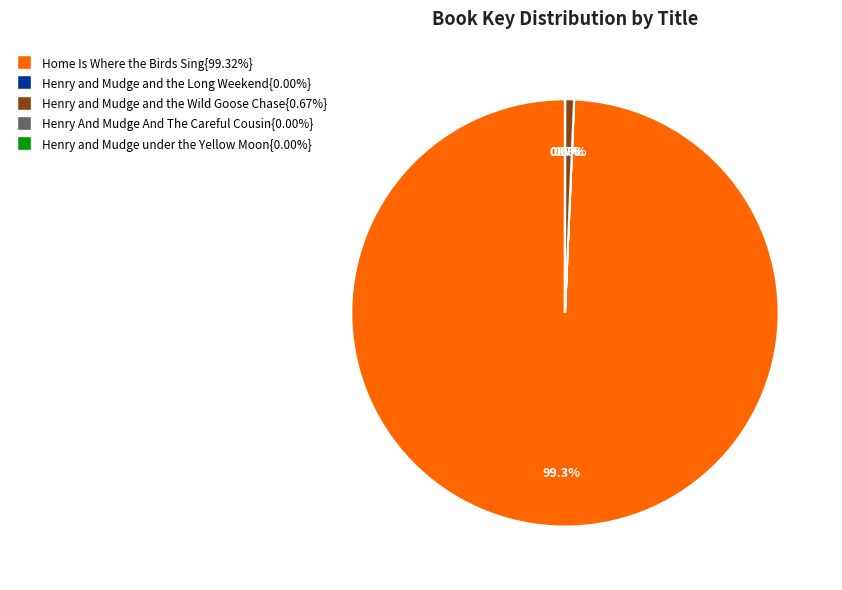

Is there any slice that represents more than half of the pie?

Yes